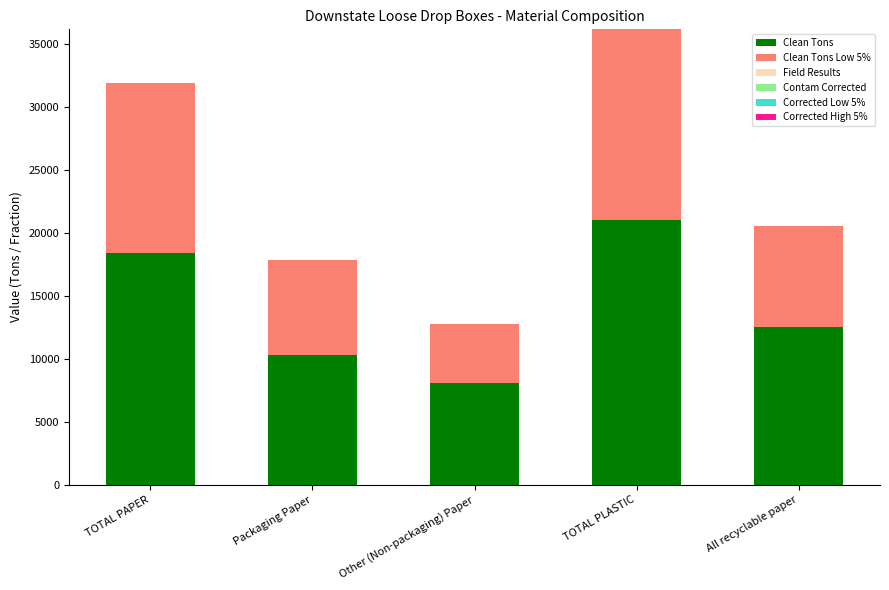

At which label does Clean Tons reach its peak?

TOTAL PLASTIC